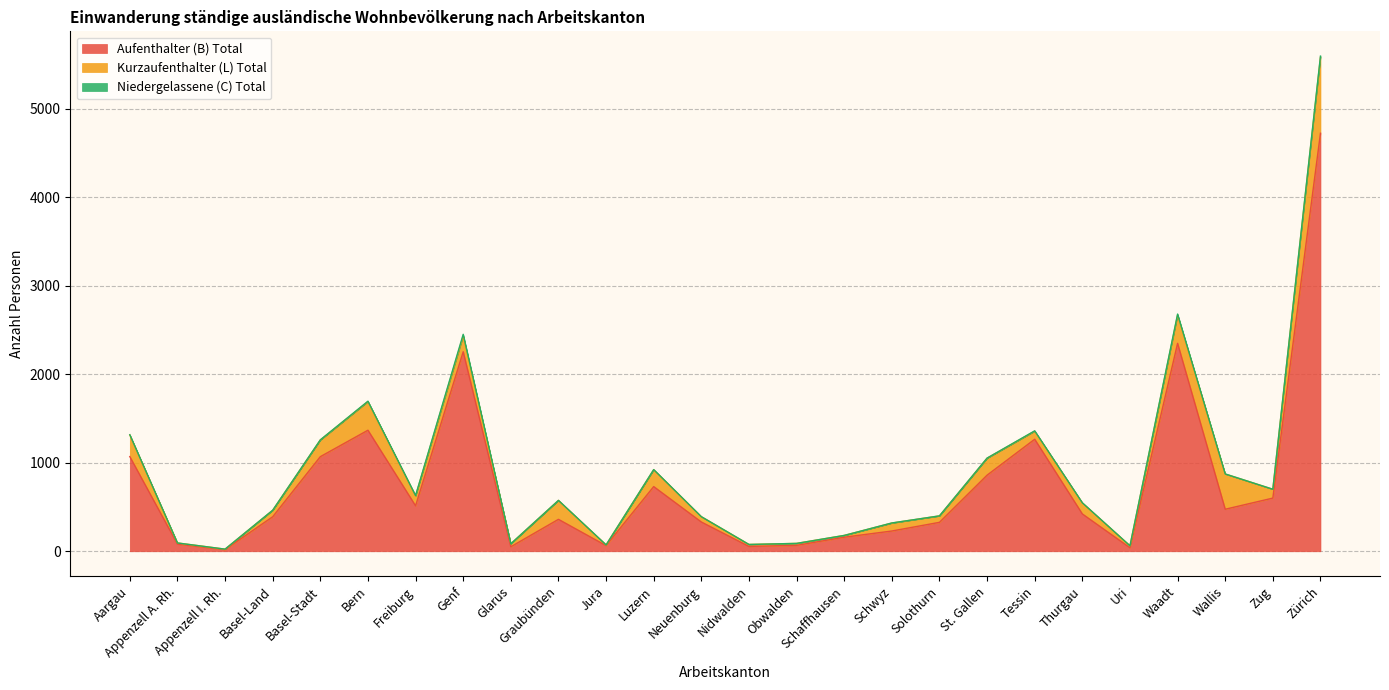

What is the value of the Kurzaufenthalter (L) Total point at the 11th from the left?

8